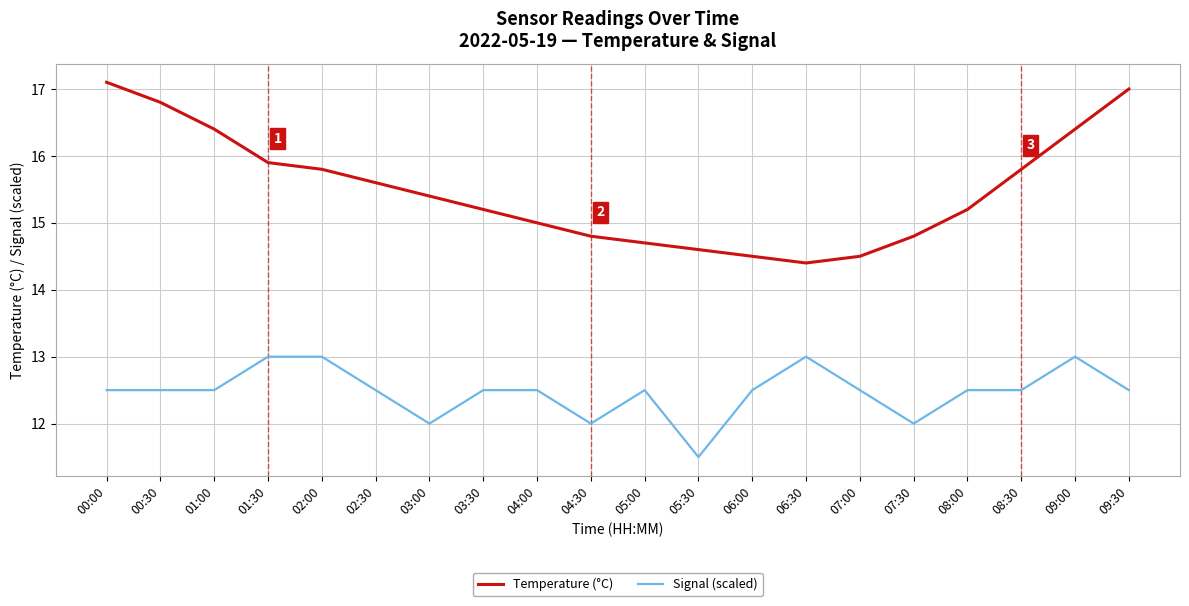

List the series in order of their peak value, highest first.

Temperature (°C), Signal (scaled)